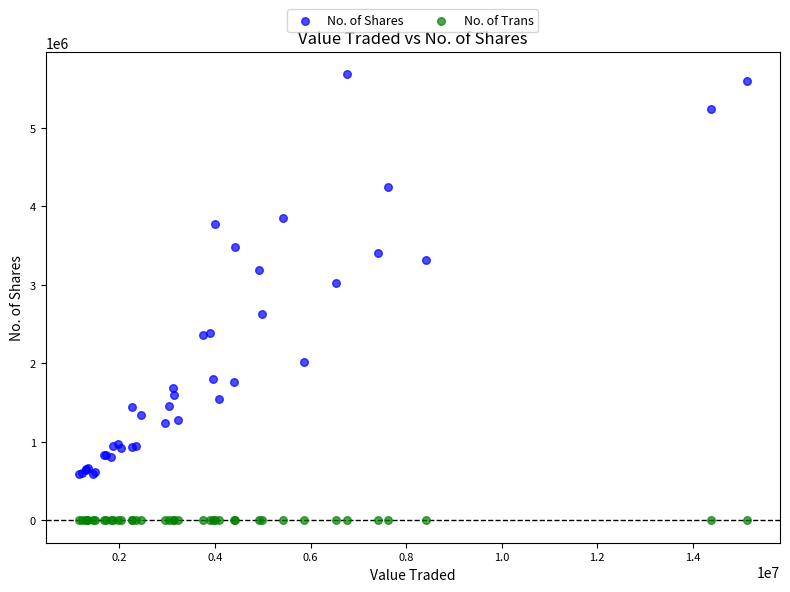

Which series reaches the minimum Y coordinate?

No. of Trans